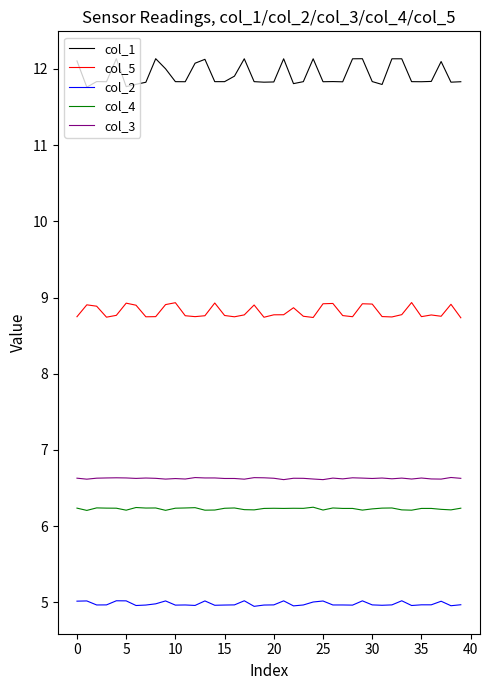

Which series has the widest spread of values?

col_1